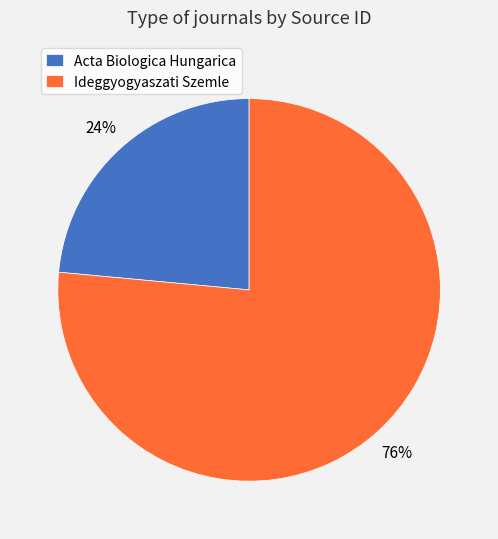

Is the sum of Ideggyogyaszati Szemle and Acta Biologica Hungarica greater than half?

Yes